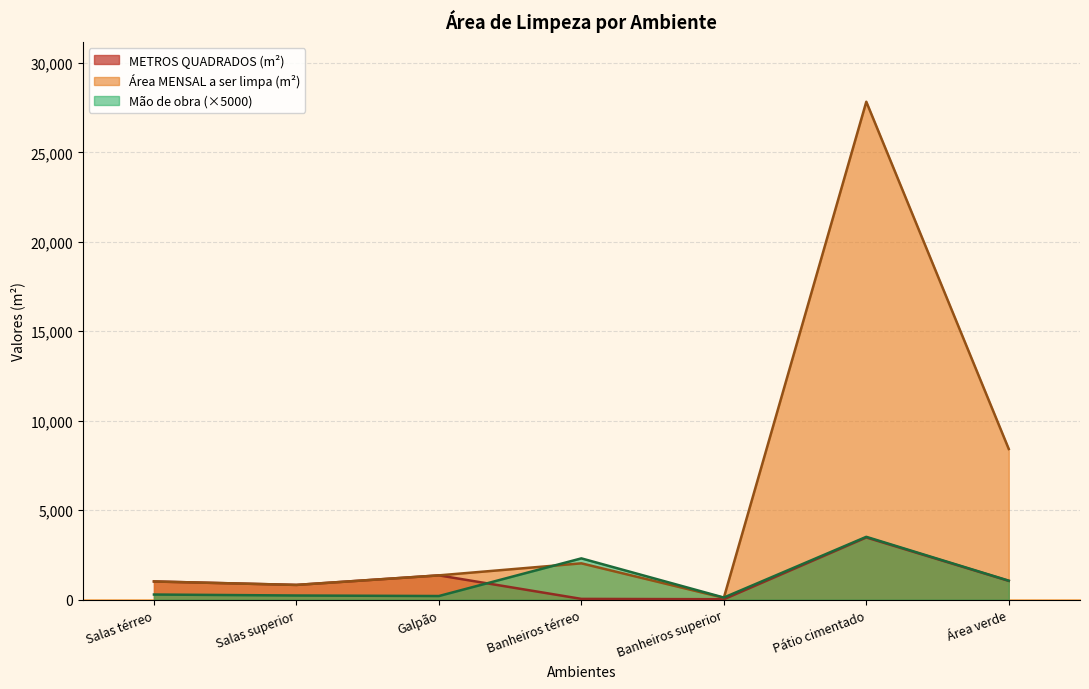

What value does the Mão de obra necessária (Mês) series have at Salas superior?

235.0